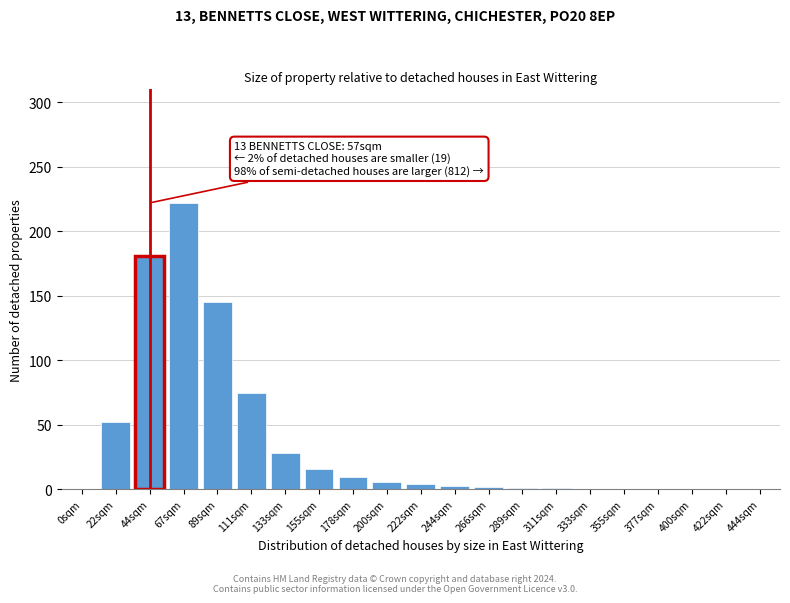

What is the maximum value shown in the chart?

222